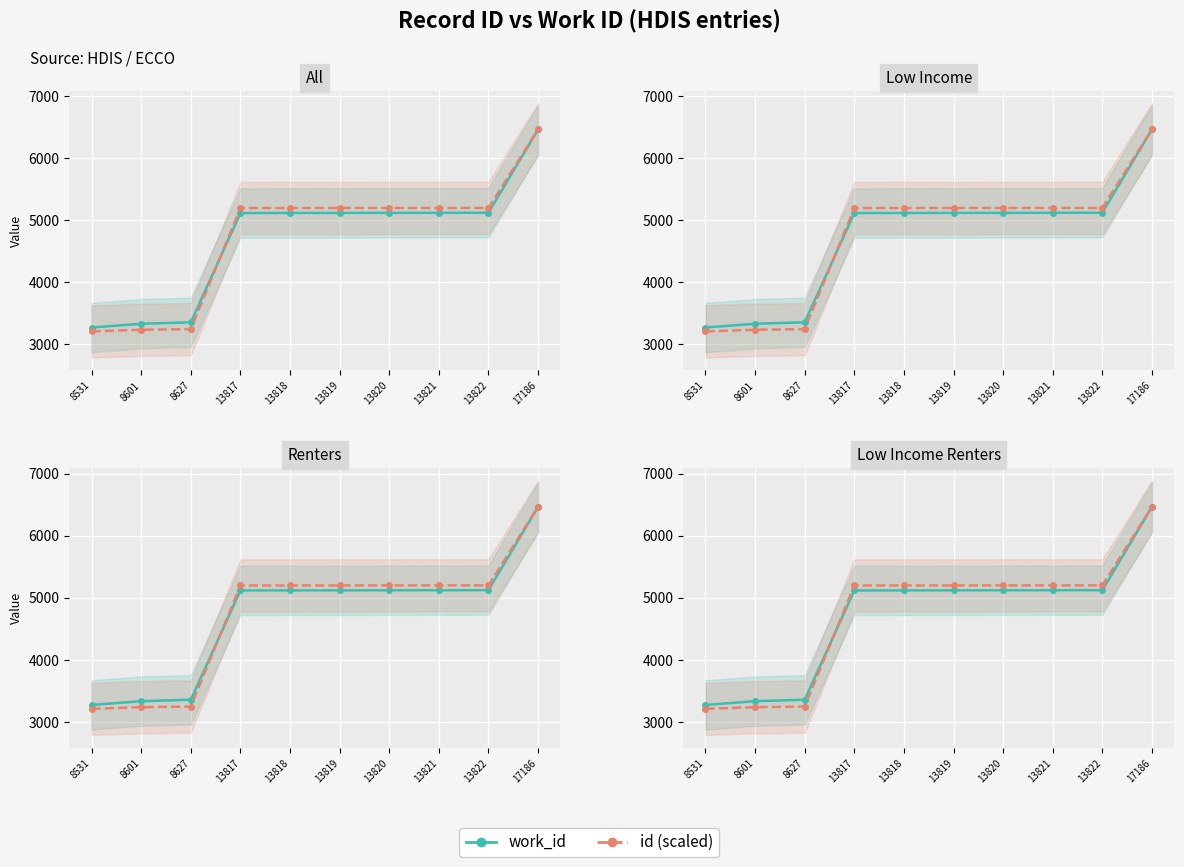

At which category is the sum across all series the highest?

17186